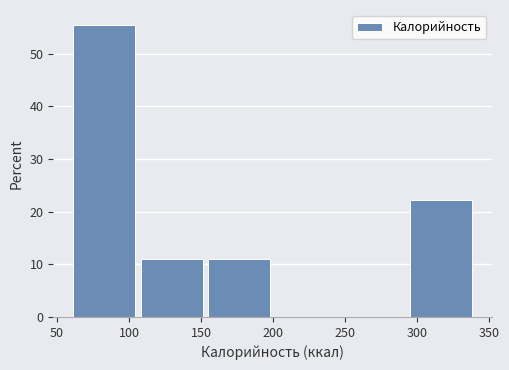

Reading left to right, list every bar in this chart as the range it spans on the x-axis followed by its height. Neither the bar edges nor the heights are printed on the chart, so give them approximately, as read against the axes.

60 to 110: 56
110 to 155: 11
155 to 200: 11
200 to 250: 0
250 to 295: 0
295 to 340: 22